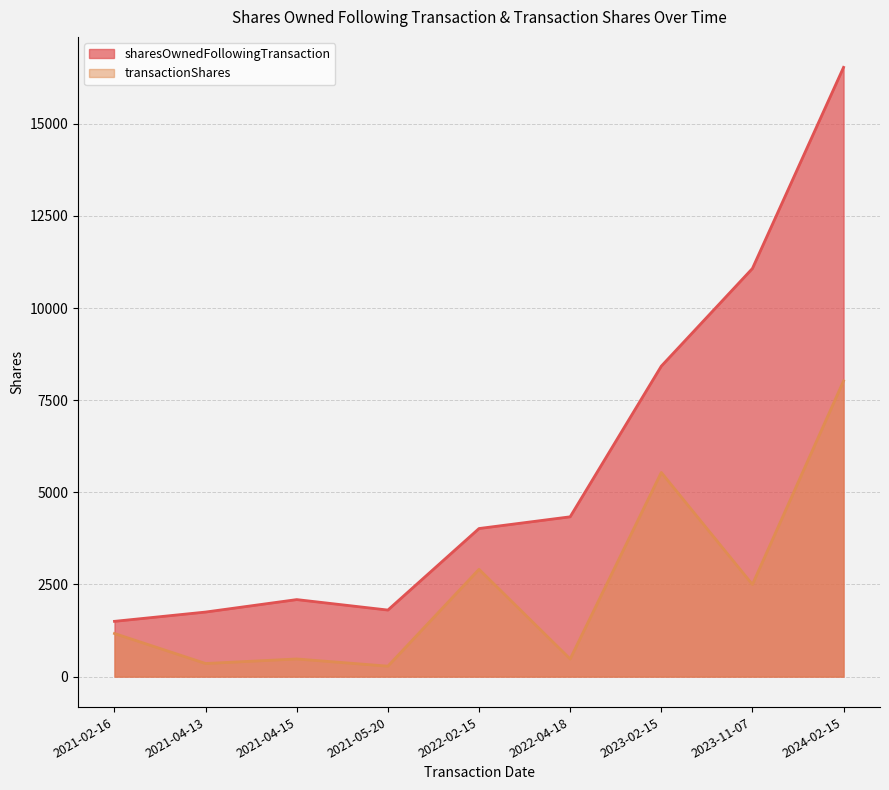

True or false: transactionShares has a value of 228 at 2021-04-15.

False